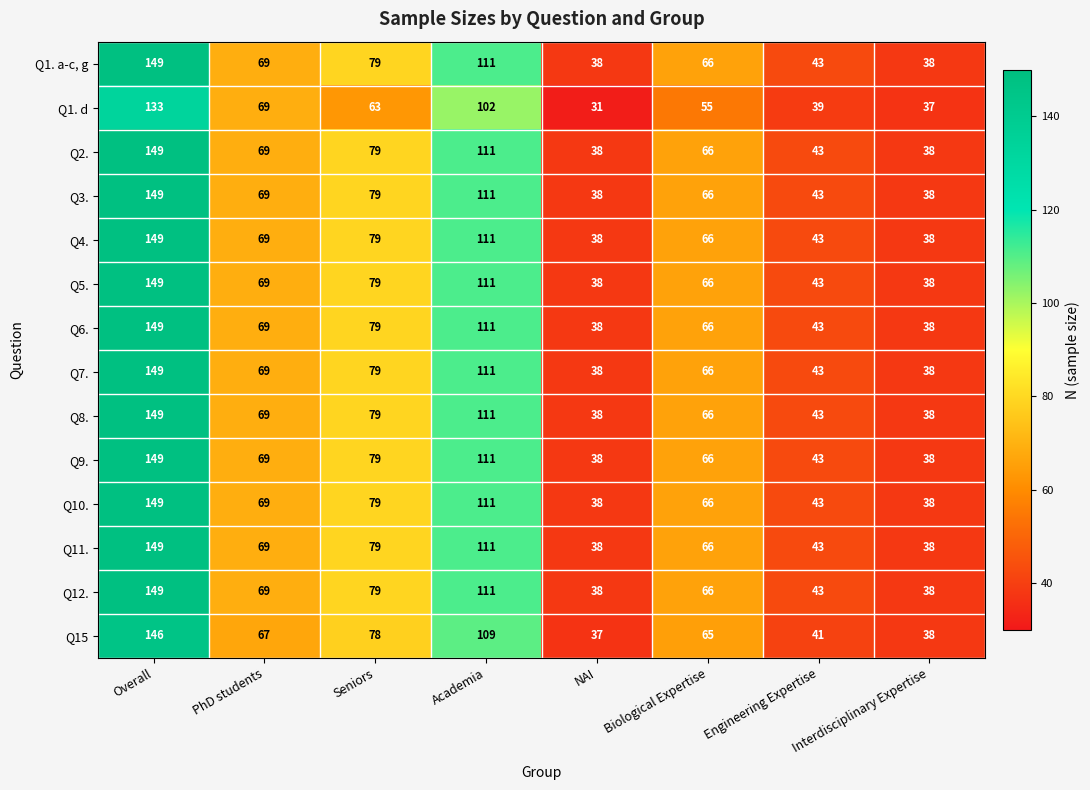

How many data points in Q7. are less than 69?

4